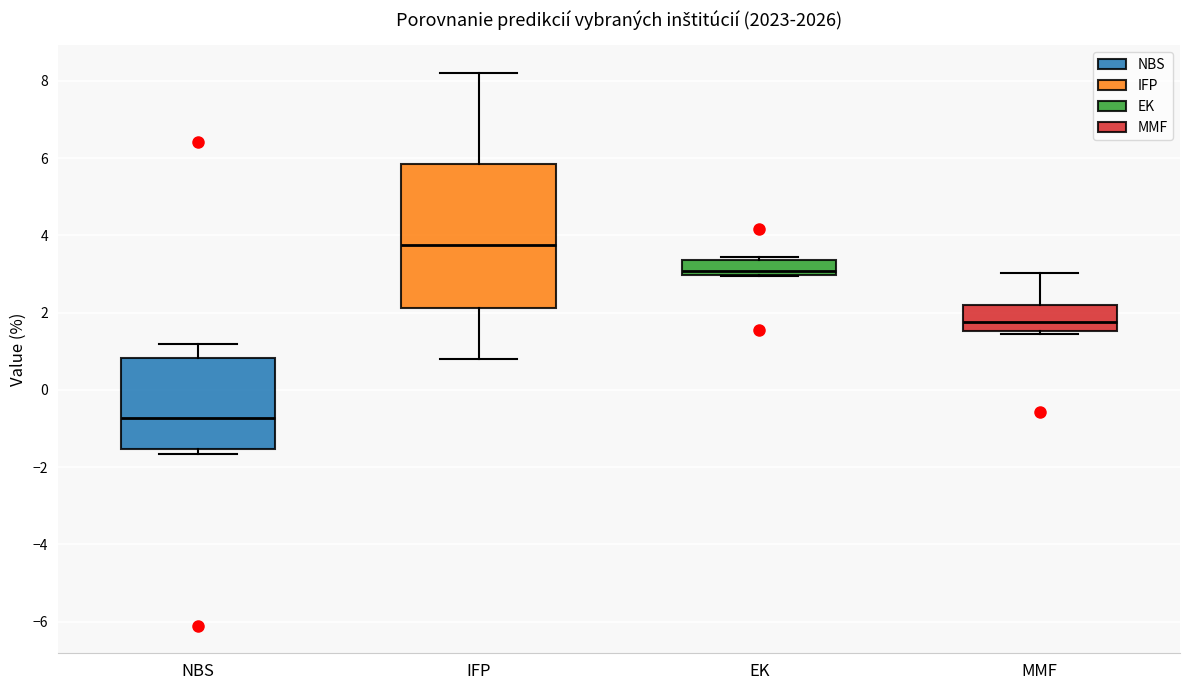

Where is the lower edge of the box for EK on the y-axis? The values are not printed on the chart, so give them approximately, as read against the axis.

3.0